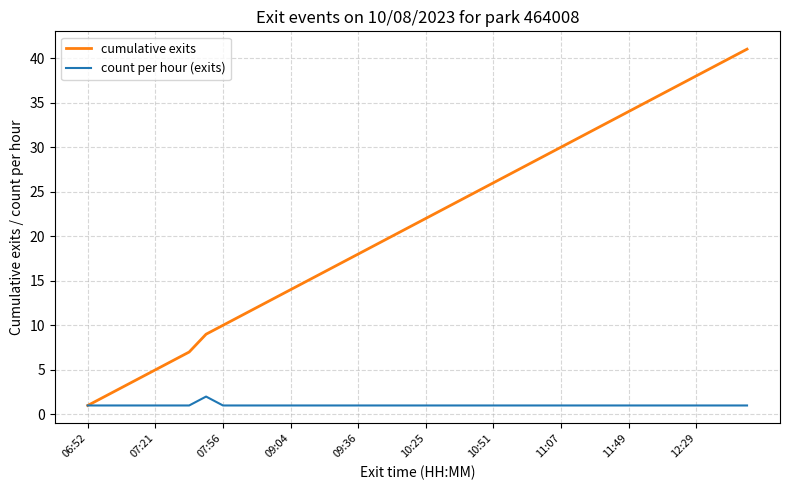

Which series has the largest total across all categories?

cumulative exits